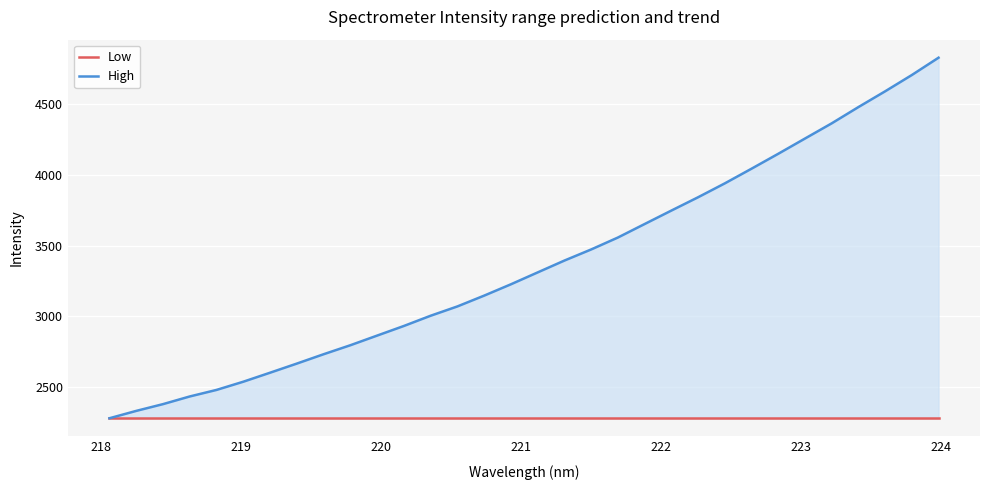

What is the minimum value shown in the chart?

2282.6